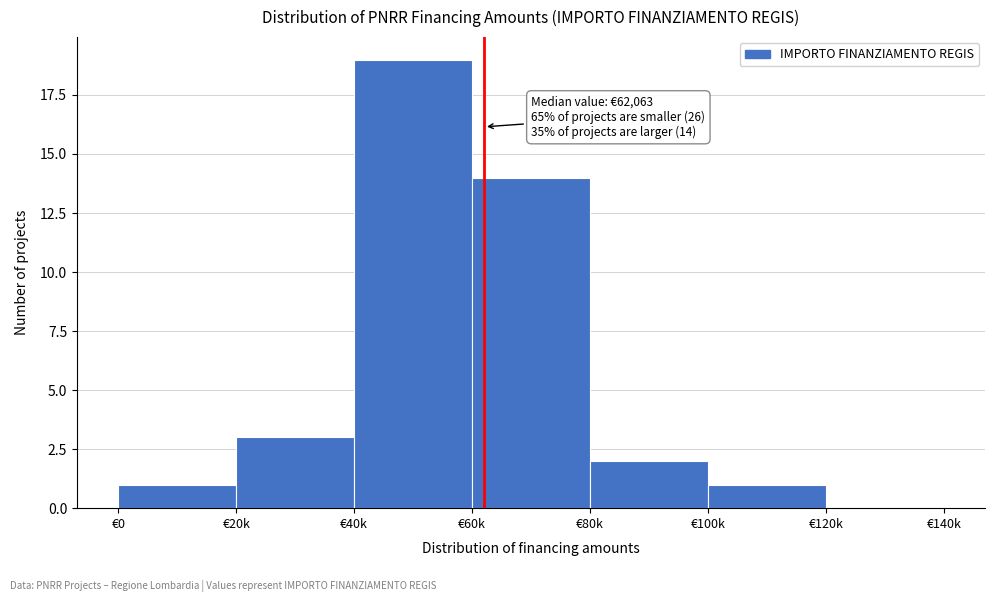

Reading left to right, list all the values displayed in this chart.

€0=1	€20k=3	€40k=19	€60k=14	€80k=2	€100k=1	€120k=0